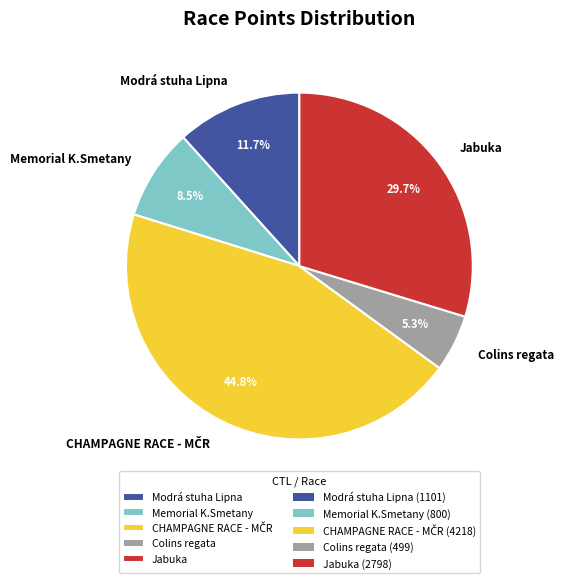

Is Colins regata the majority of the pie?

No